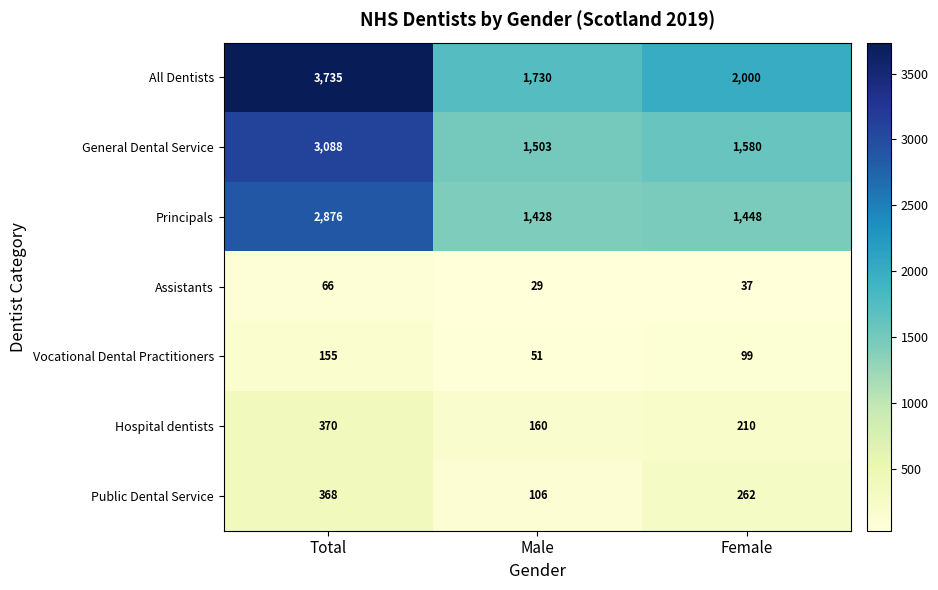

At which label does Assistants first exceed 37?

Total